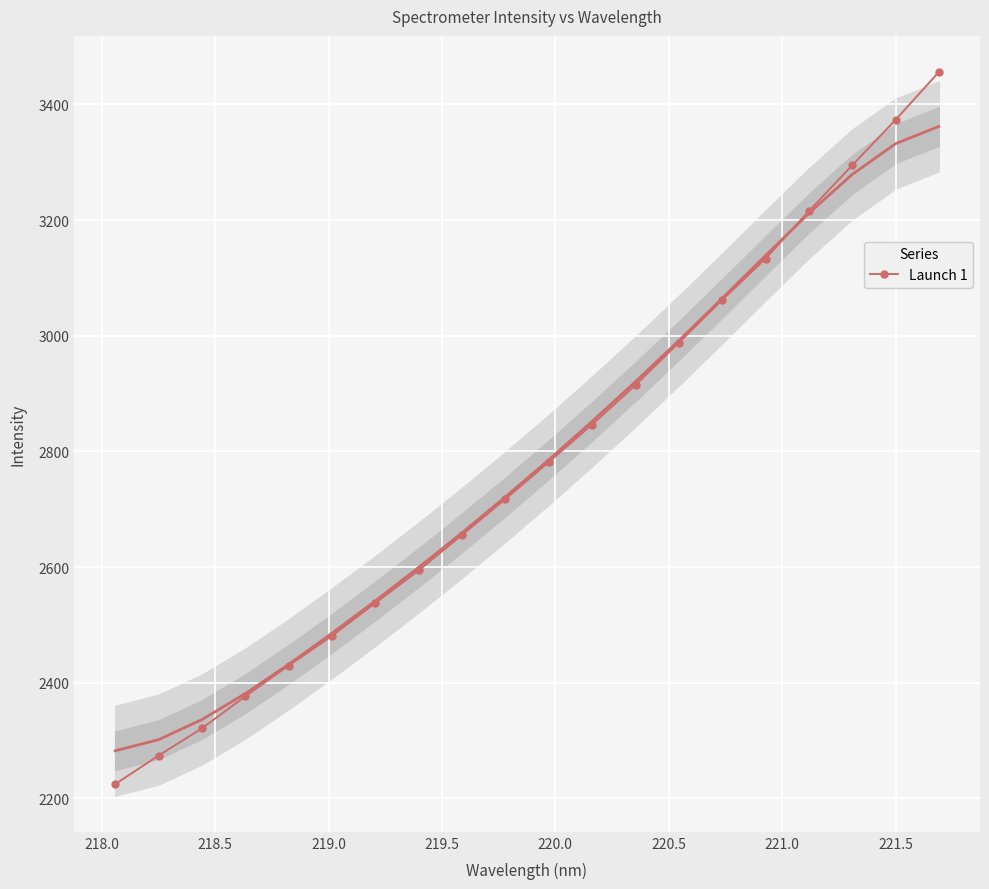

True or false: Launch 1 has more than 0 interior local peaks.

False